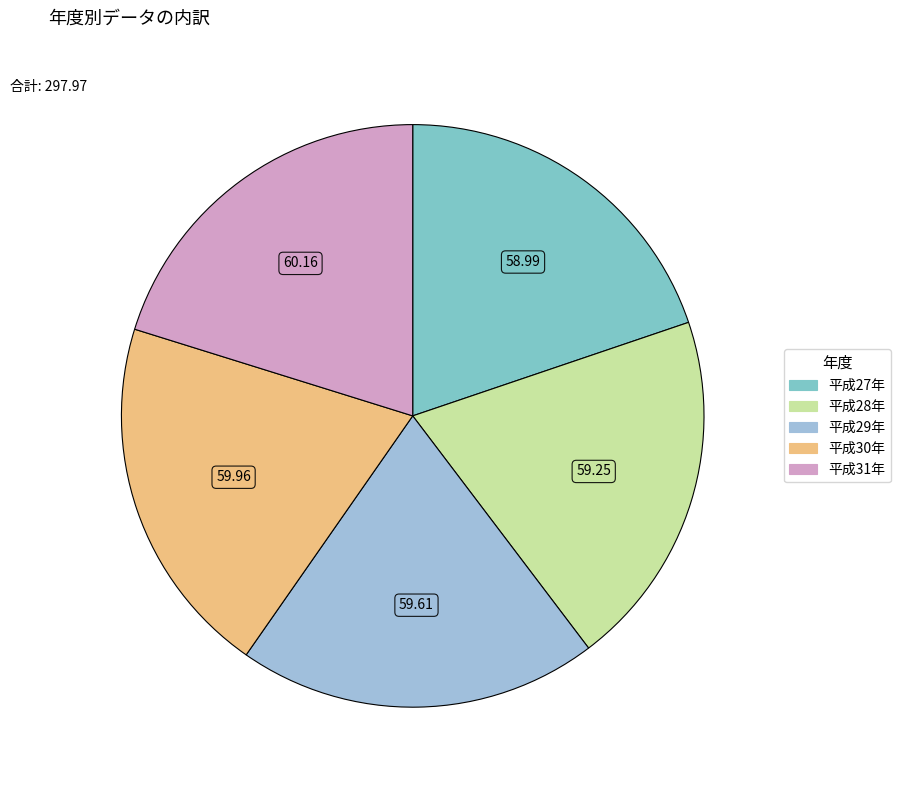

Approximately how many times larger is the value at 平成31年 compared to 平成28年?

1.0